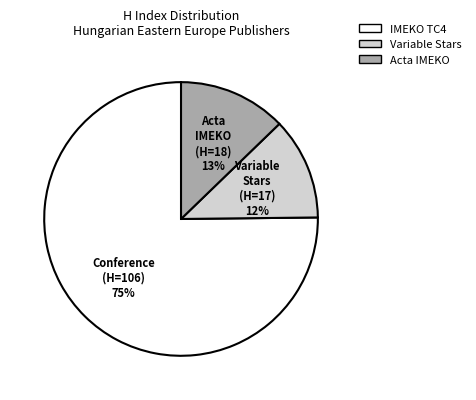

To the nearest percent, what is the difference between the largest and smallest slice percentages?

63%